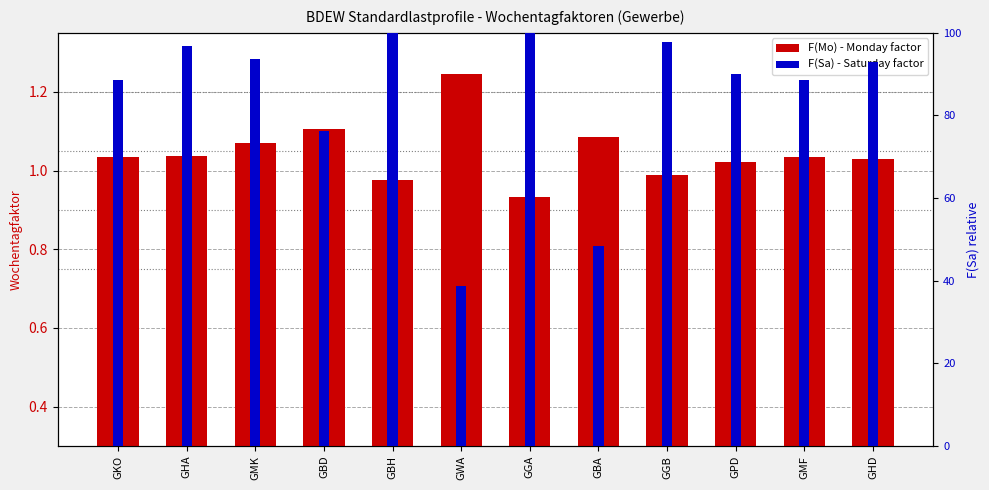

Reading left to right, what are all the values shown in this chart?

F(Mo): GKO=1.0	GHA=1.0	GMK=1.1	GBD=1.1	GBH=1.0	GWA=1.2	GGA=0.9	GBA=1.1	GGB=1.0	GPD=1.0	GMF=1.0	GHD=1.0
F(Sa) percentile: GKO=88.6	GHA=96.7	GMK=93.6	GBD=76.3	GBH=100.4	GWA=38.8	GGA=103.6	GBA=48.5	GGB=97.7	GPD=90.0	GMF=88.6	GHD=93.0